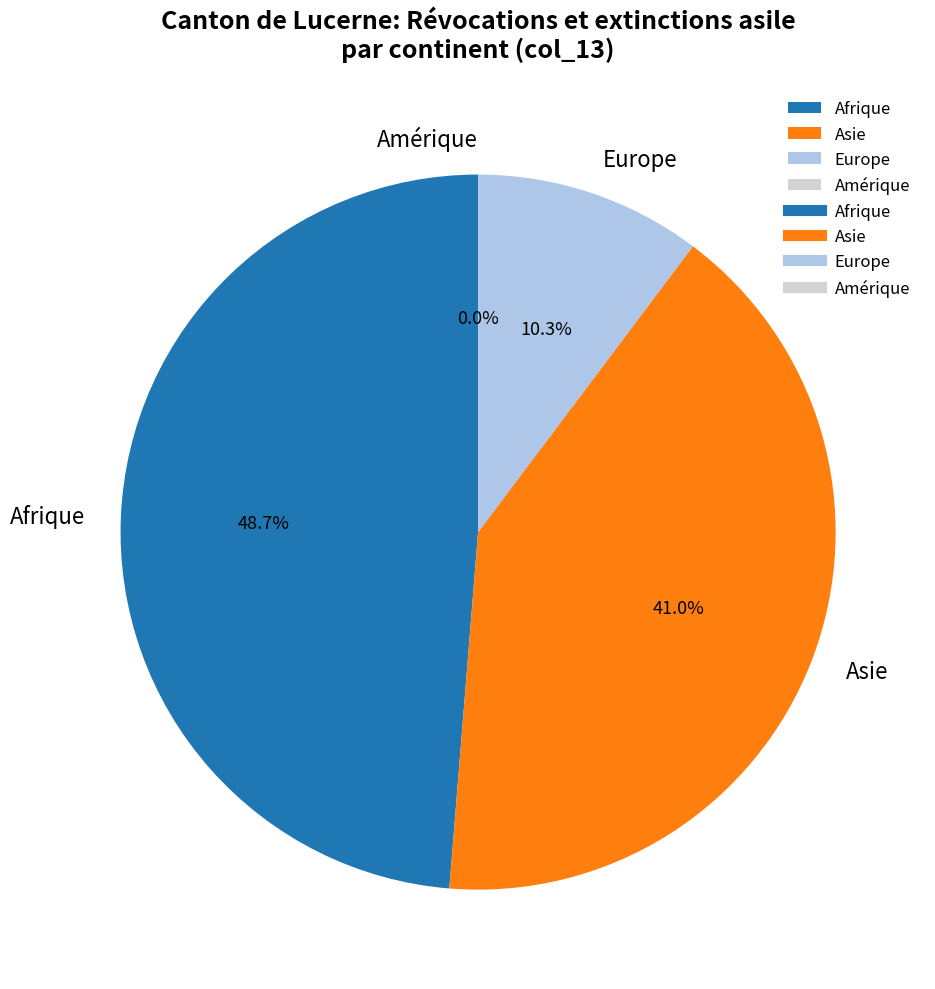

Which category has the smallest portion of the pie?

Amérique